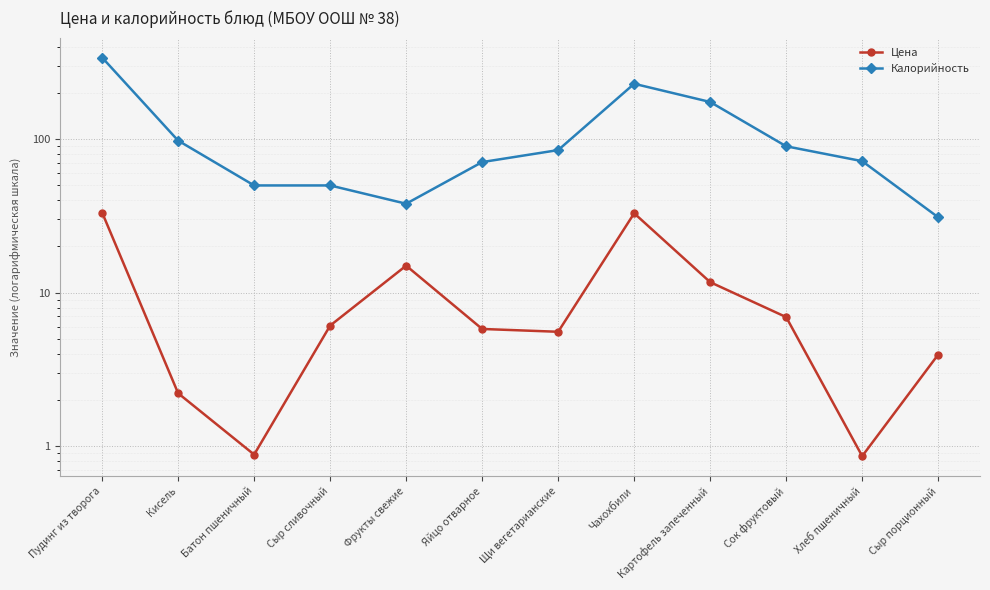

How many data points in Калорийность are less than 85?

6